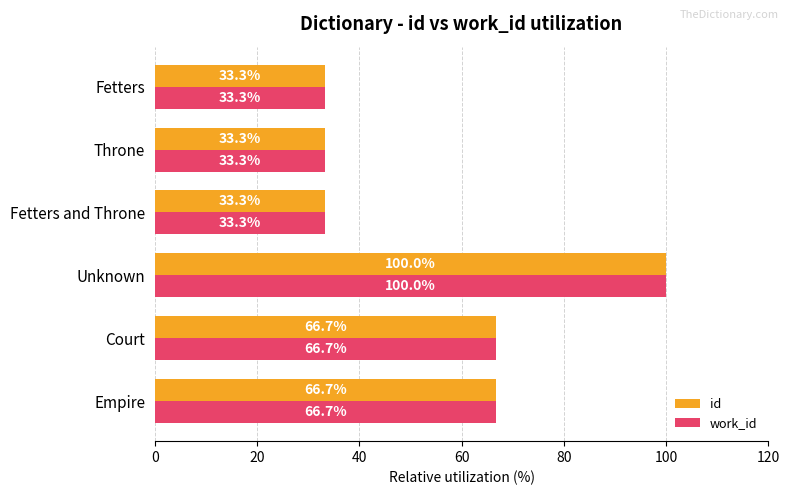

What is the difference between the second highest and second lowest values in the work_id series?

33.3